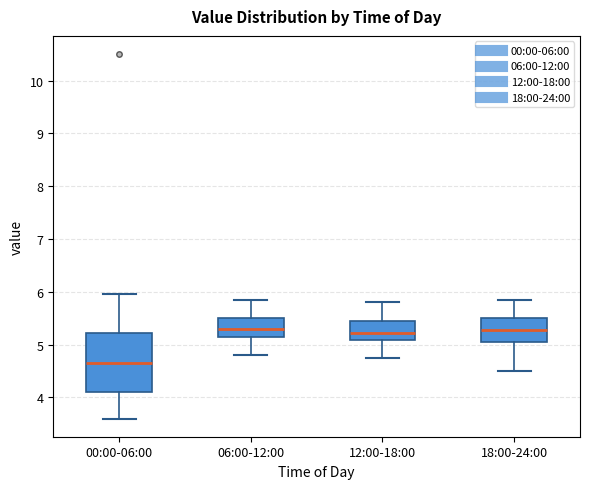

Reading left to right, read every box against the y-axis: the position of its median line, the range the box covers, and the ends of its whiskers. The values are not printed on the chart, so give them approximately, as read against the axis.

00:00-06:00: median 4.7, box 4.1 to 5.2, whiskers 3.6 to 6.0
06:00-12:00: median 5.3, box 5.1 to 5.5, whiskers 4.8 to 5.9
12:00-18:00: median 5.2, box 5.1 to 5.5, whiskers 4.8 to 5.8
18:00-24:00: median 5.3, box 5.1 to 5.5, whiskers 4.5 to 5.9